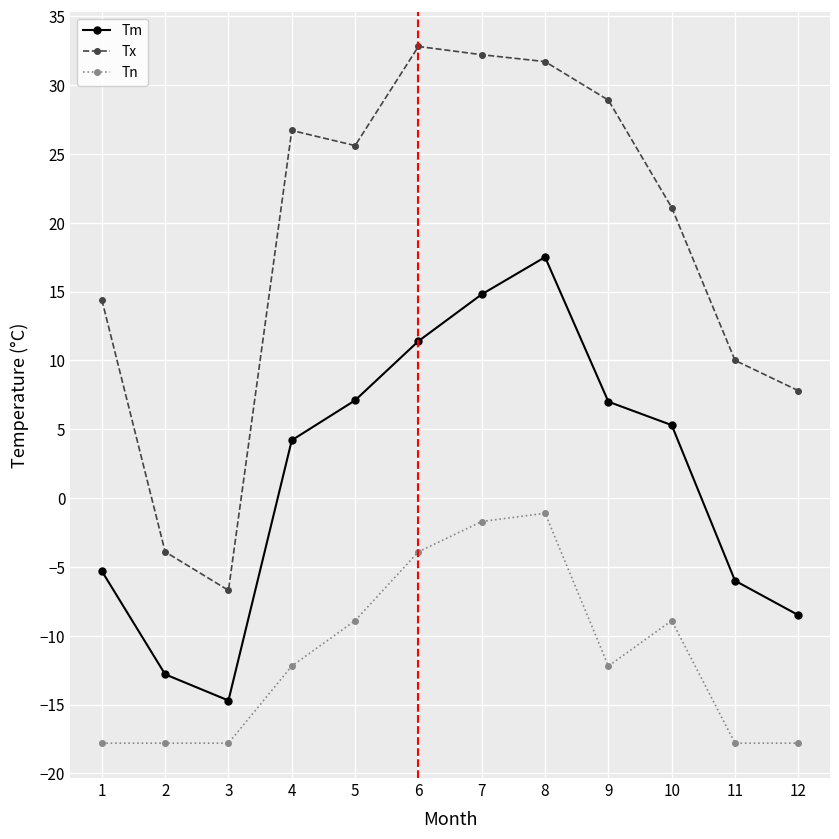

What is the difference between the maximum and minimum values in the Tn series?

16.7